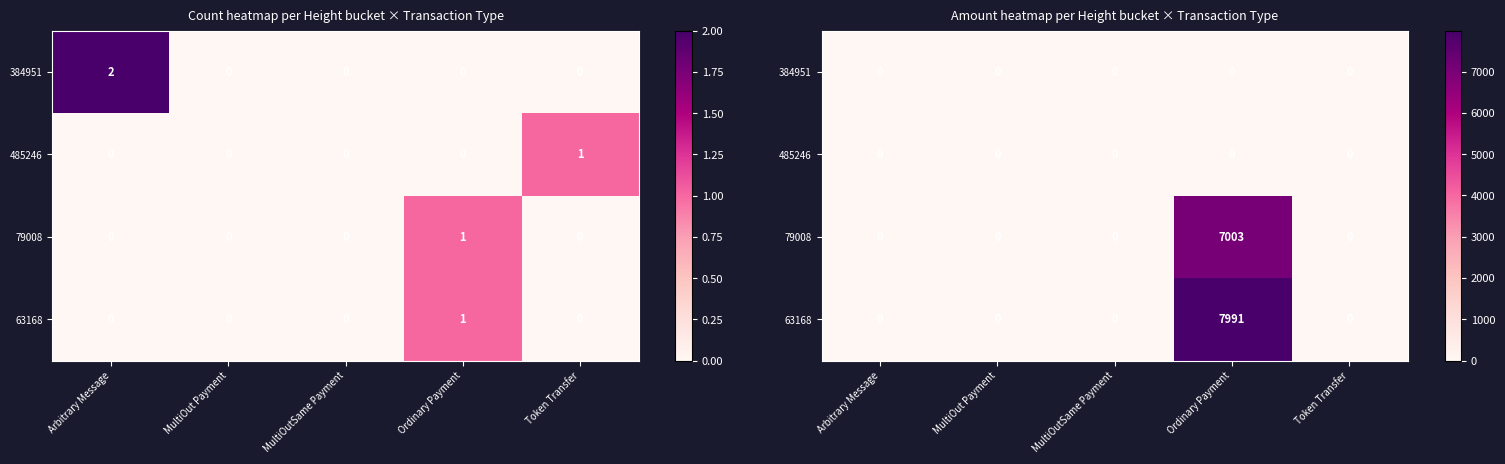

Which series changed the most between Arbitrary Message and Token Transfer?

384951